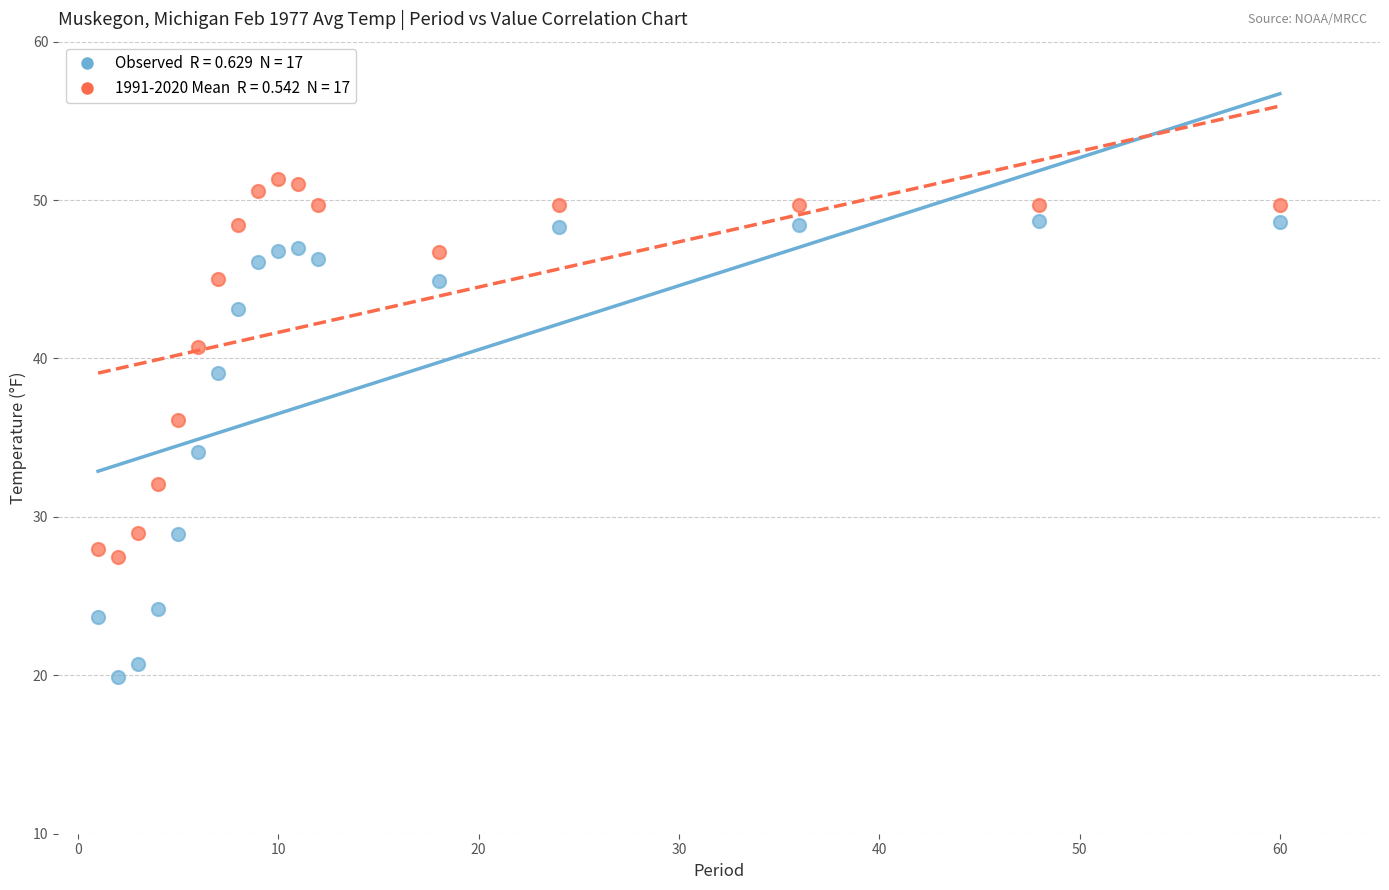

Across all data points, what is the range of X values (max minus min)?

59.0